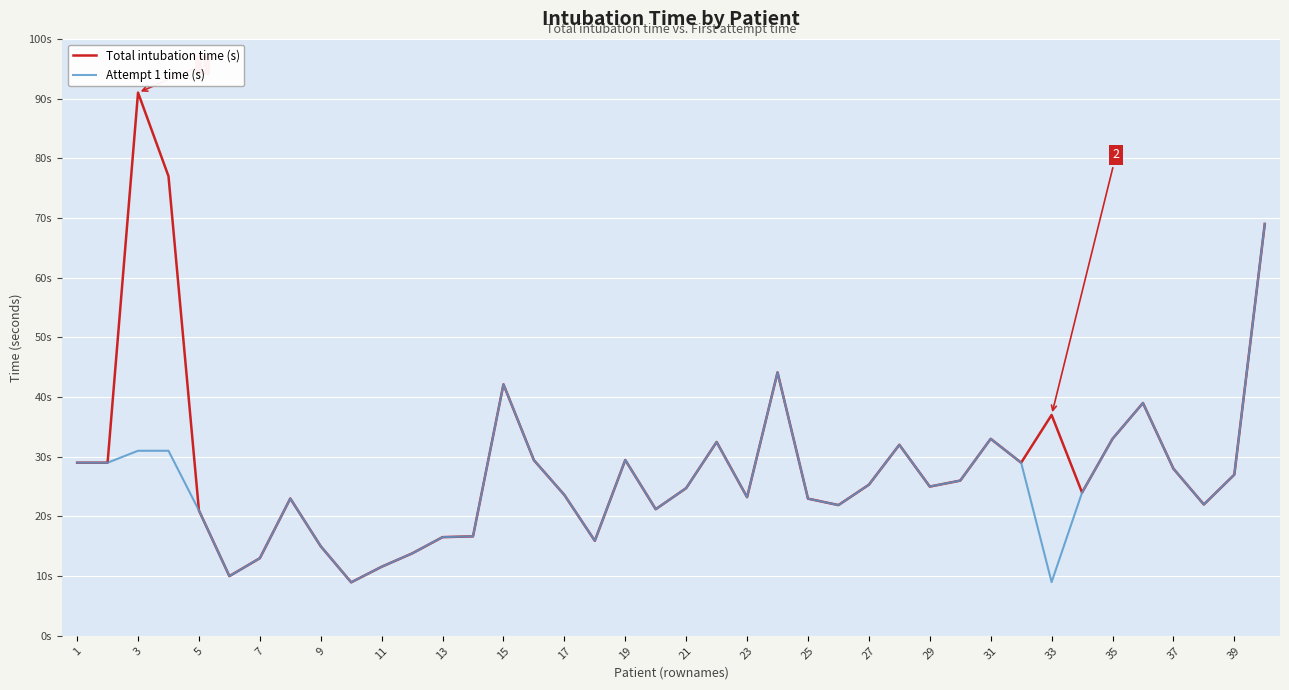

Does the chart have visible grid lines?

Yes